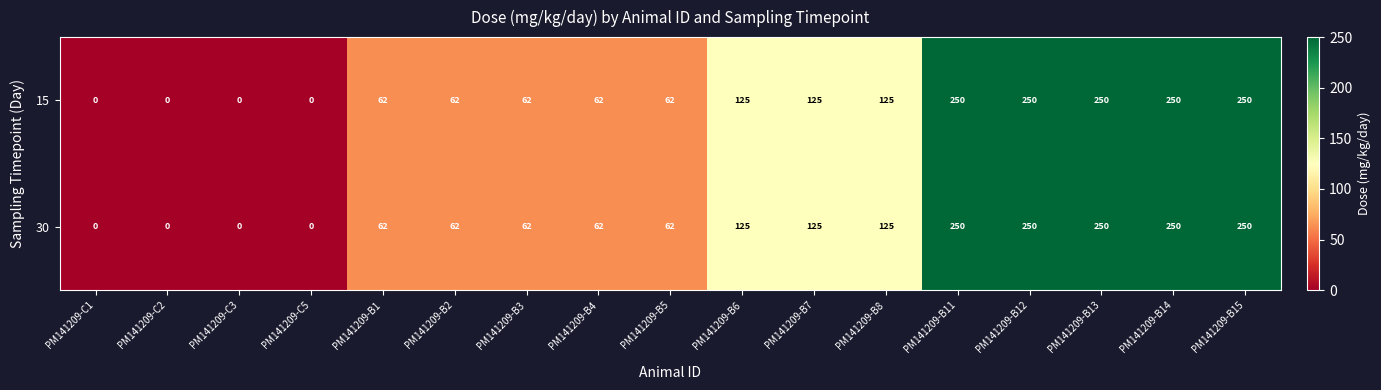

The 15 series shows 120 at PM141209-B11. True or false?

False